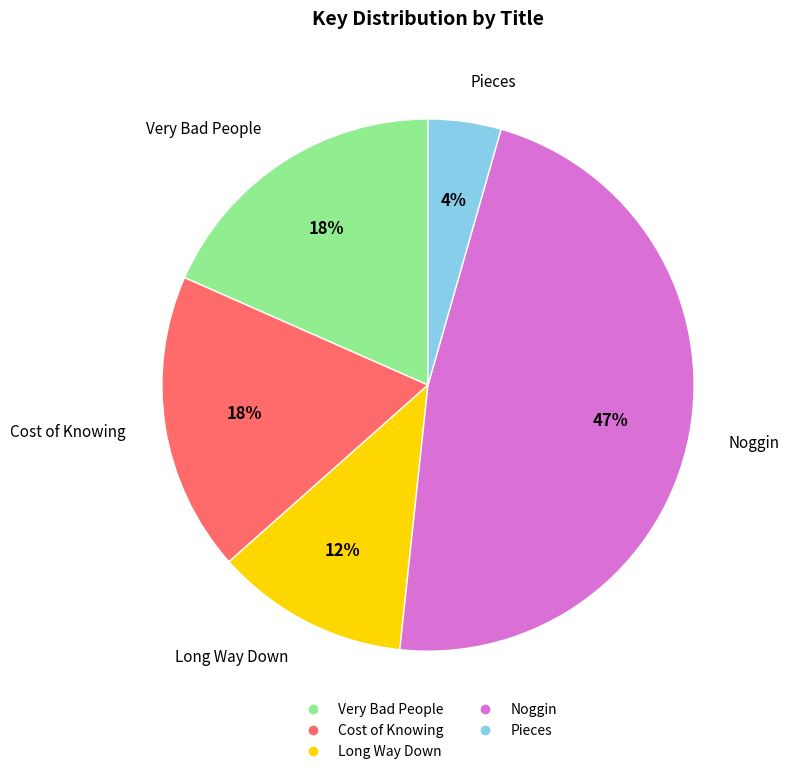

Combined, do Long Way Down and Very Bad People account for over 50%?

No